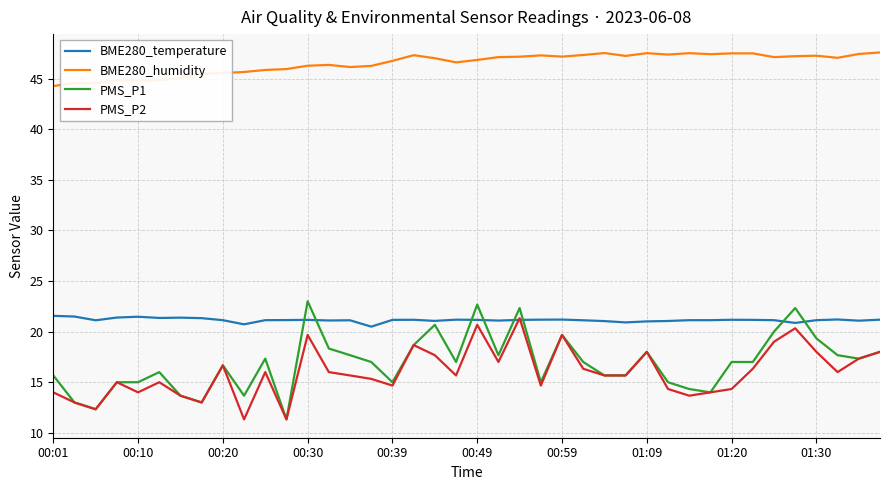

Which series has the largest total across all categories?

BME280_humidity